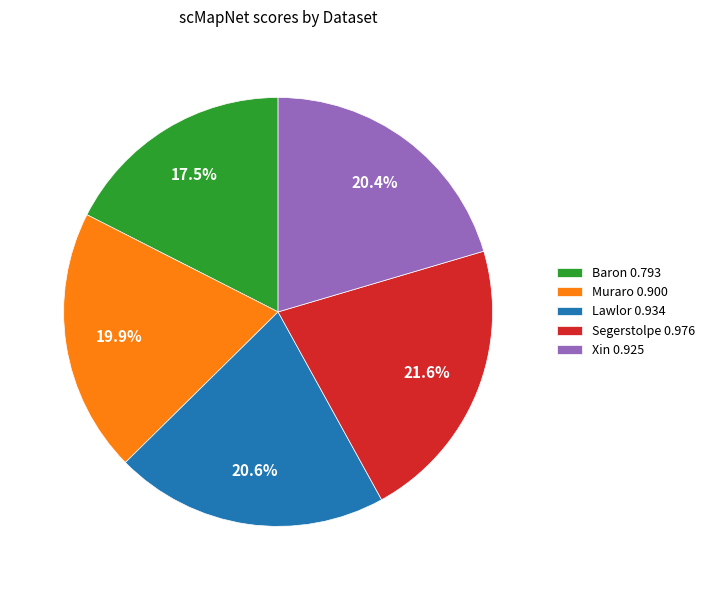

To the nearest percent, what percentage of the pie is Segerstolpe?

22%